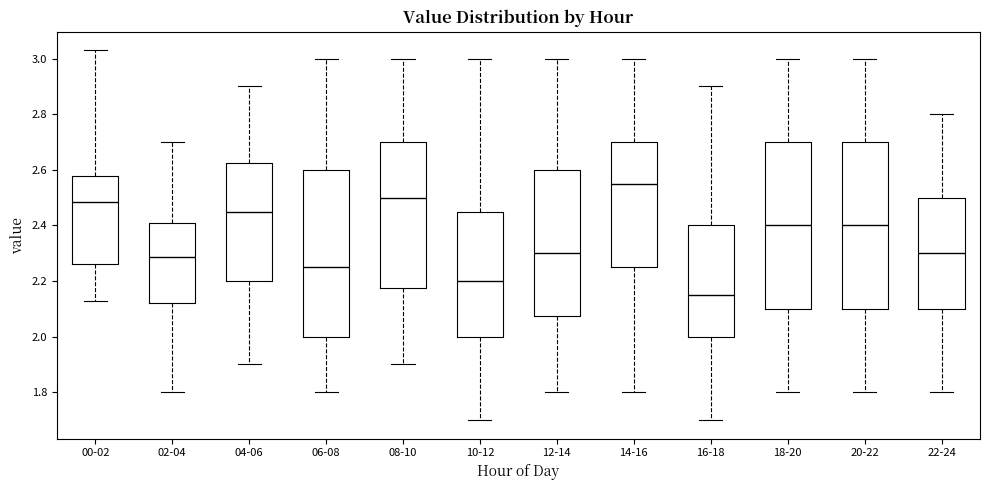

Which box has the lowest median line?

16-18